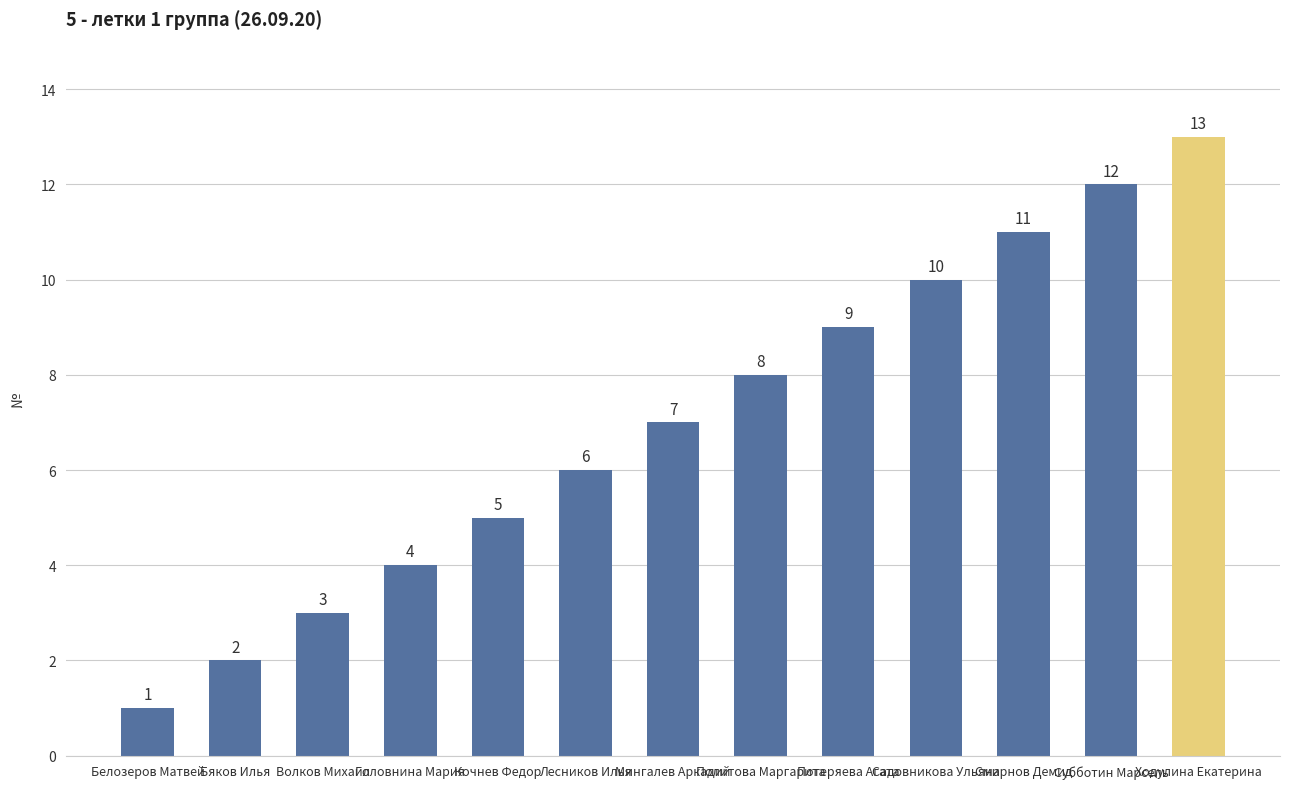

Between Бяков Илья and Мингалев Аркадий, which is larger?

Мингалев Аркадий